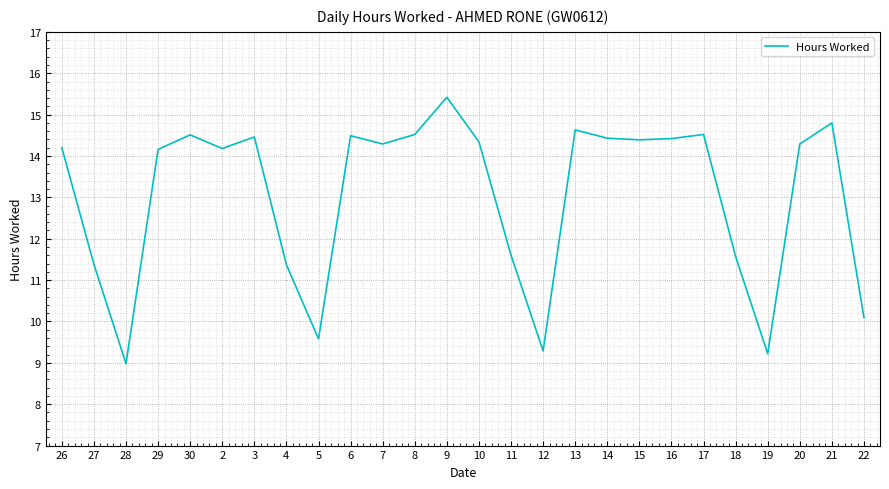

What is the change in value from 30 to 9?

+0.9